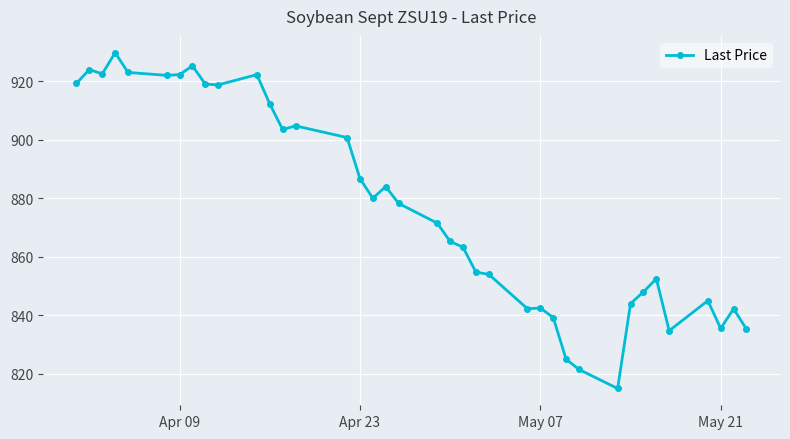

Is this an area chart (filled region under the line)?

No